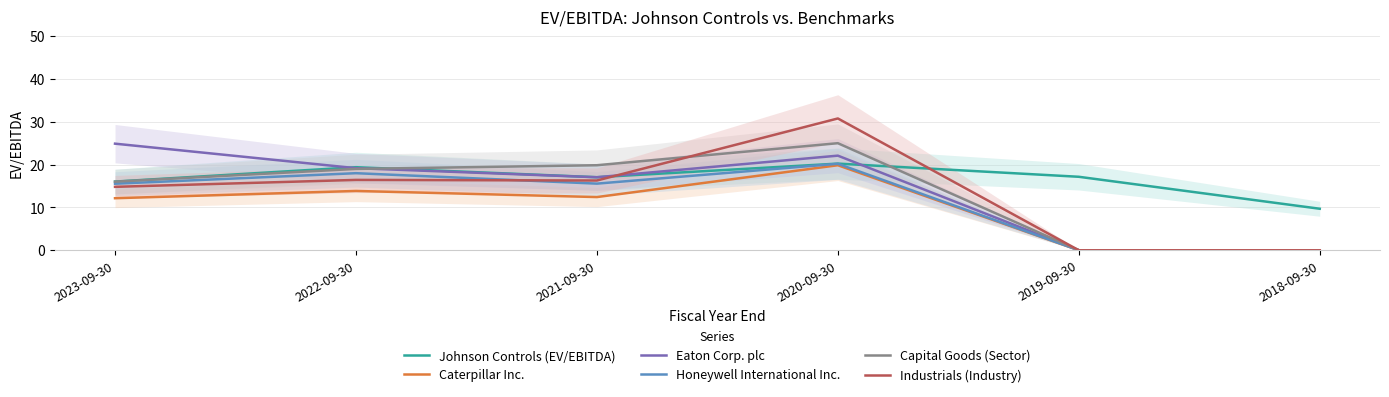

At how many categories does at least one series exceed 11?

5